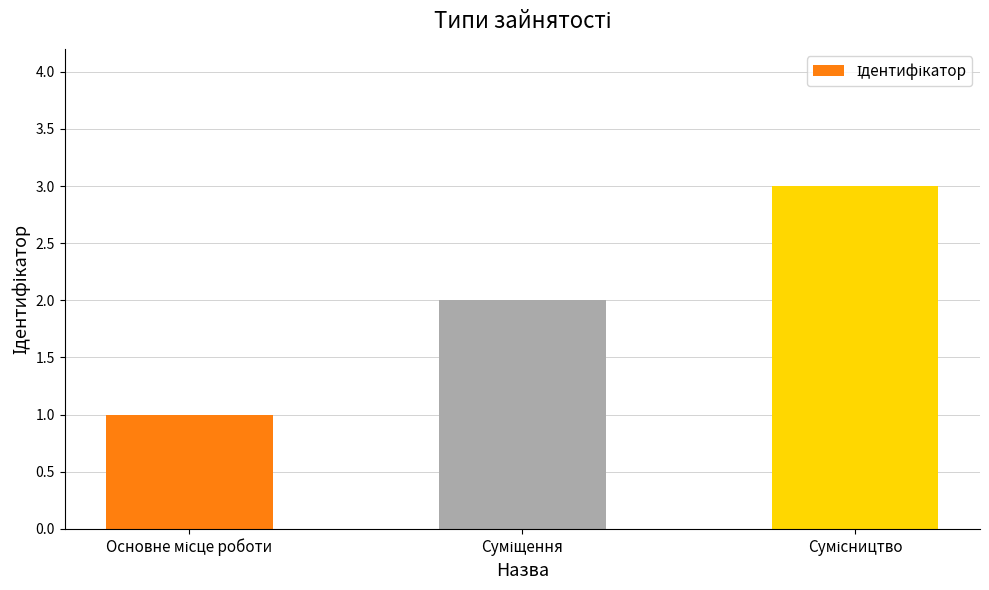

How many data points does each series have?

3